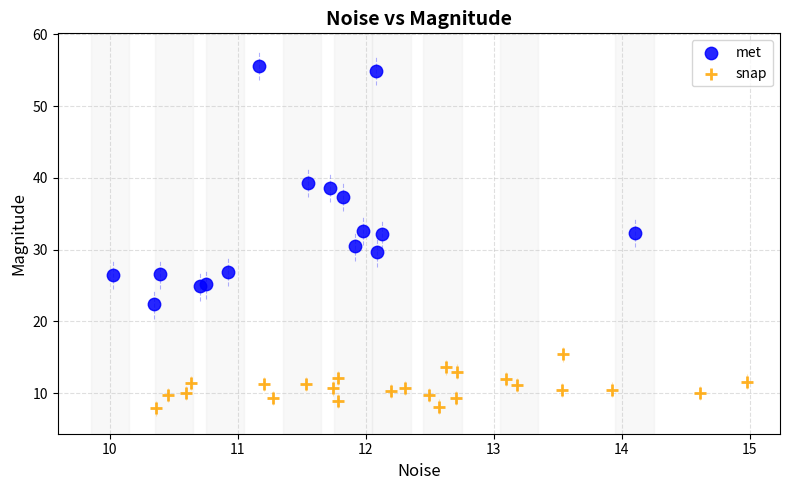

Which series has the largest Y range (max minus min)?

met